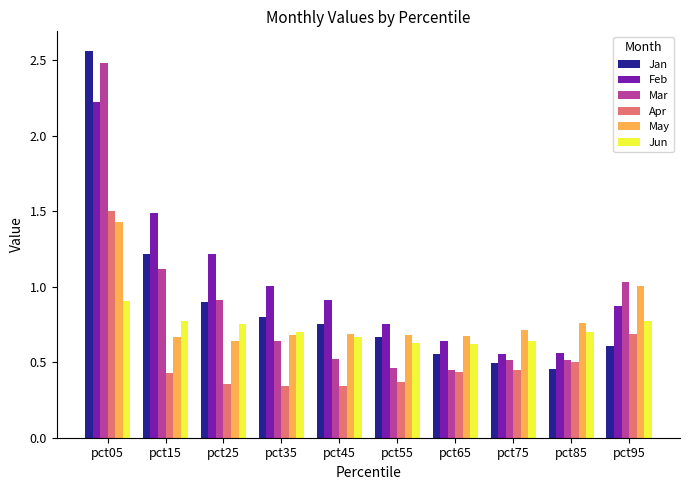

How many series are shown in this chart?

6